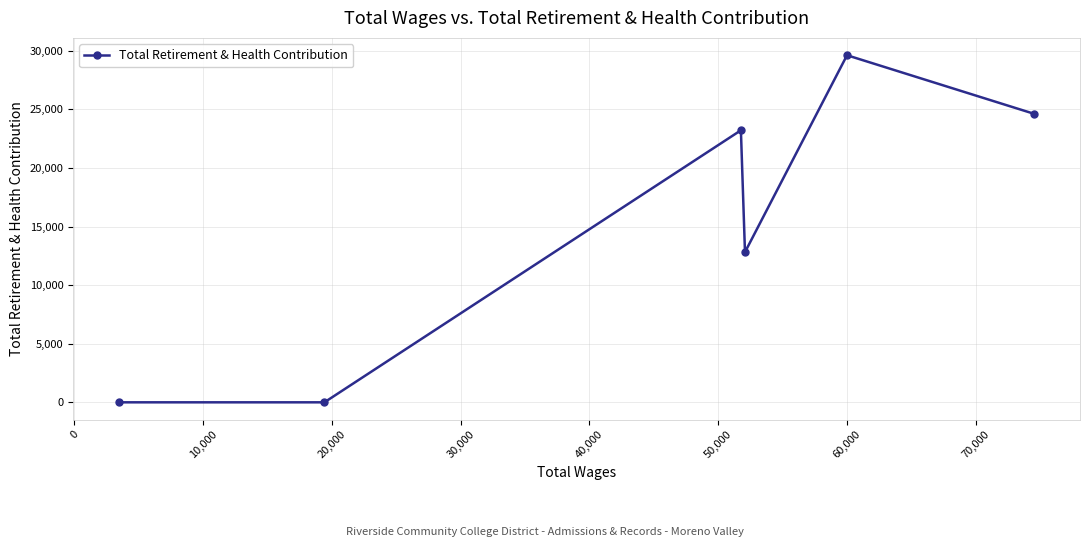

Reading left to right, what are all the values shown in this chart?

0	0	23216	12816	29621	24619